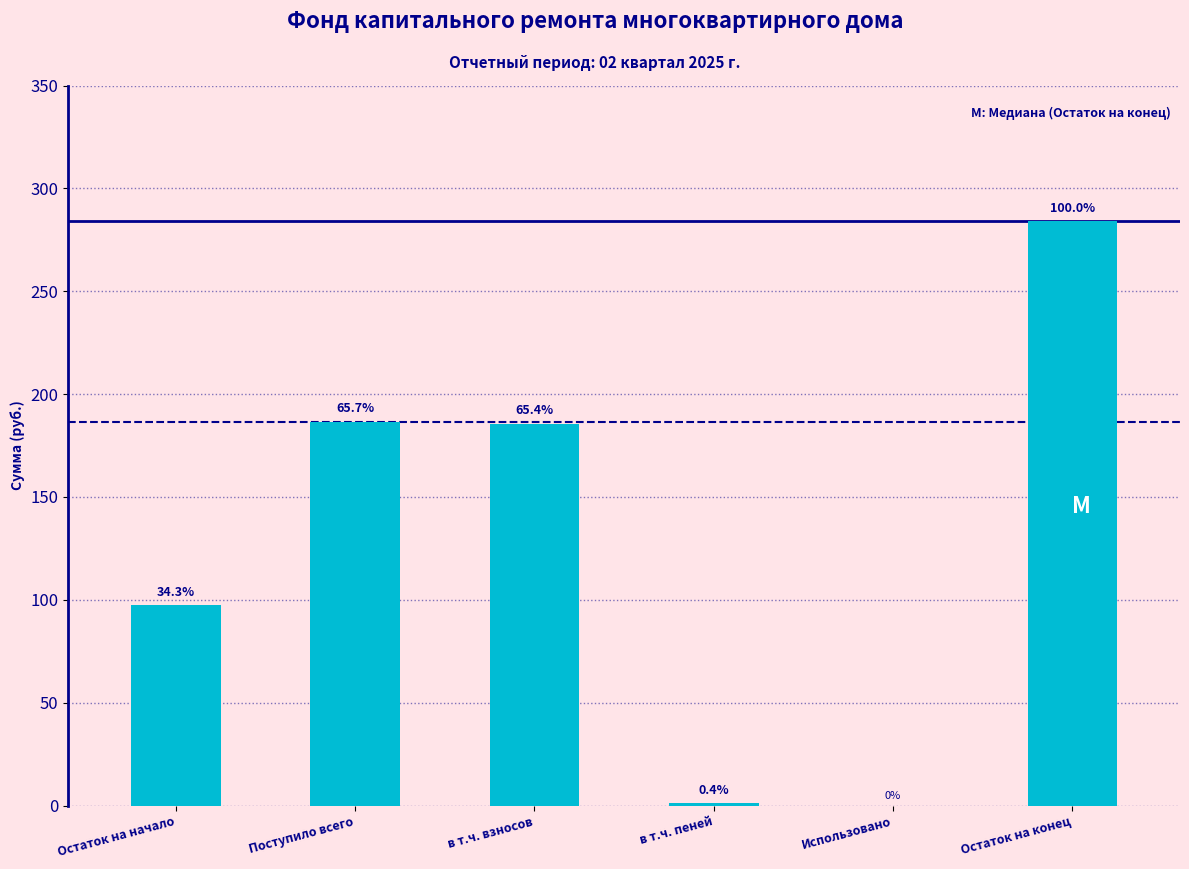

Rank the categories by value from highest to lowest.

Остаток на конец, Поступило всего, в т.ч. взносов, Остаток на начало, в т.ч. пеней, Использовано